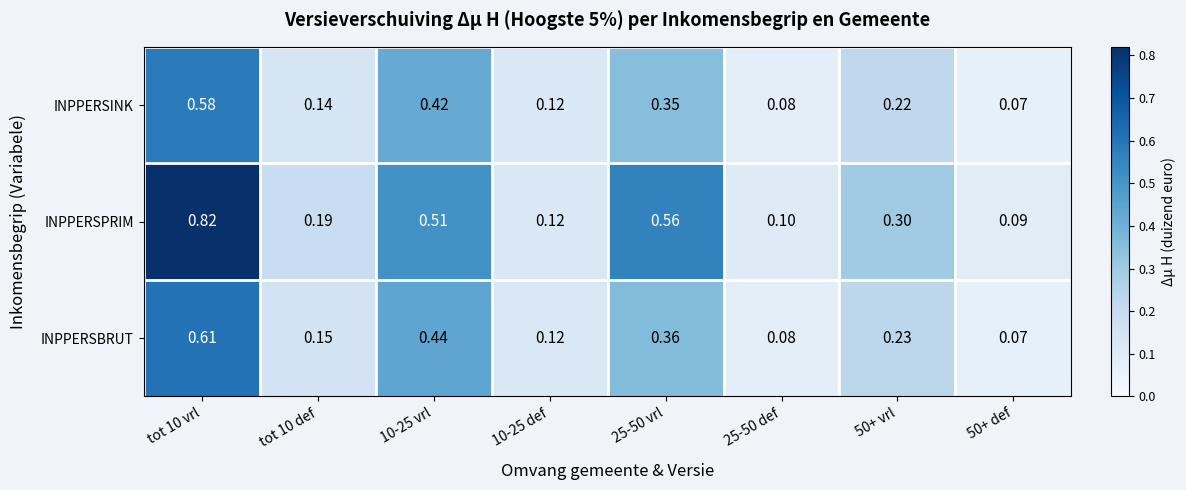

Which series changed the most between 10-25 vrl and 25-50 vrl?

INPPERSBRUT